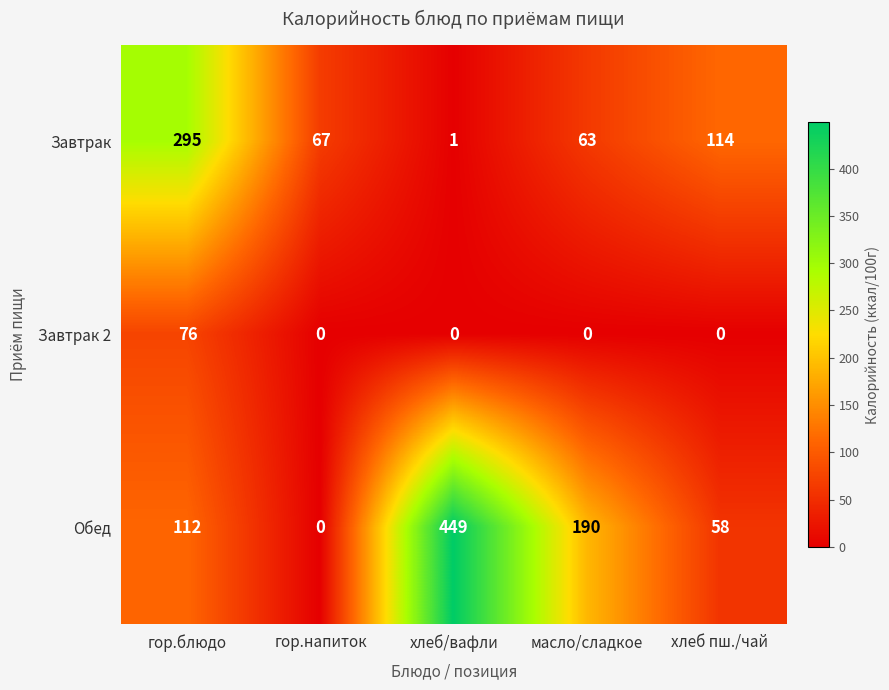

Reading left to right, list all the values displayed in this chart.

Завтрак: 295	67	1	63	114
Завтрак 2: 76	0	0	0	0
Обед: 112	0	449	190	58